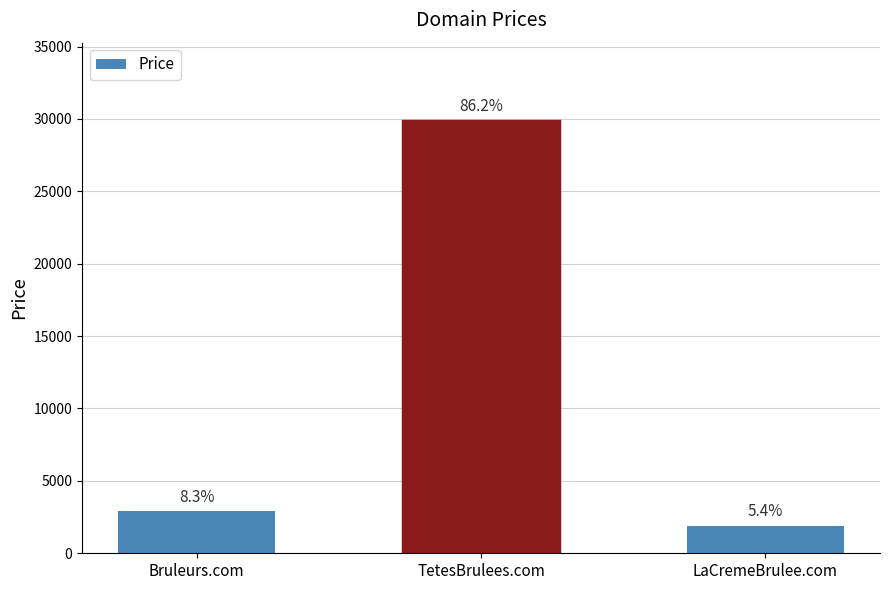

Are the bars horizontal?

No